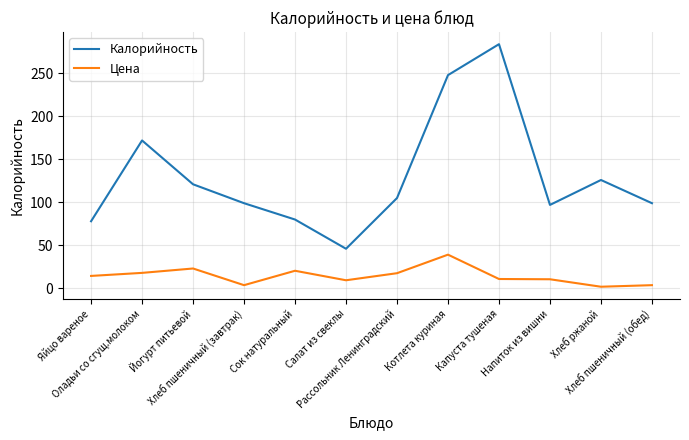

What is the greatest value displayed?

284.0